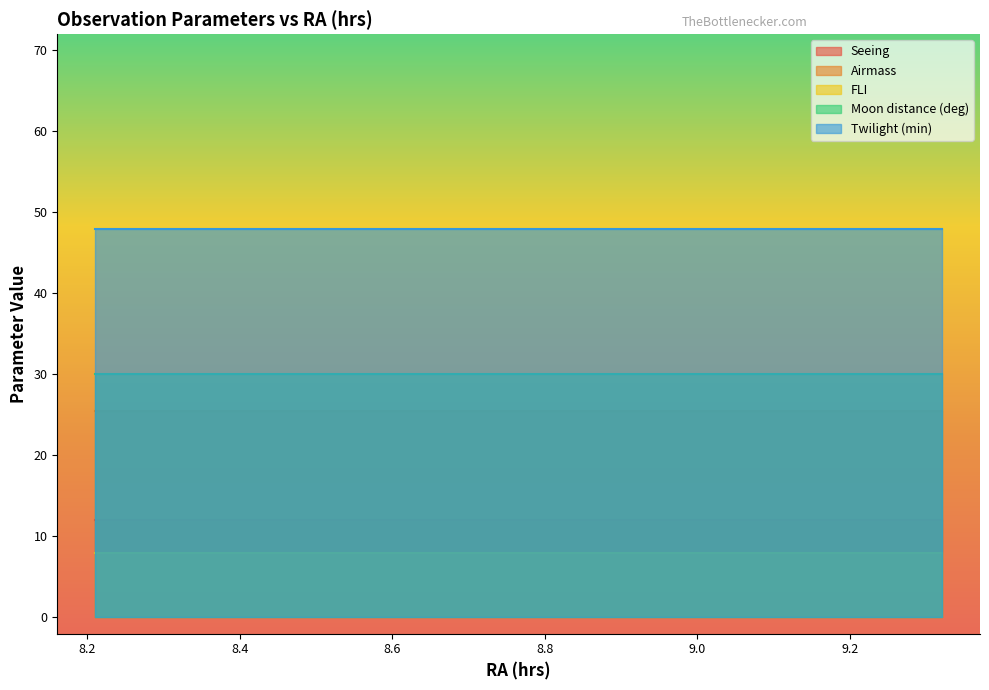

Which series has the largest total across all categories?

Twilight (min)